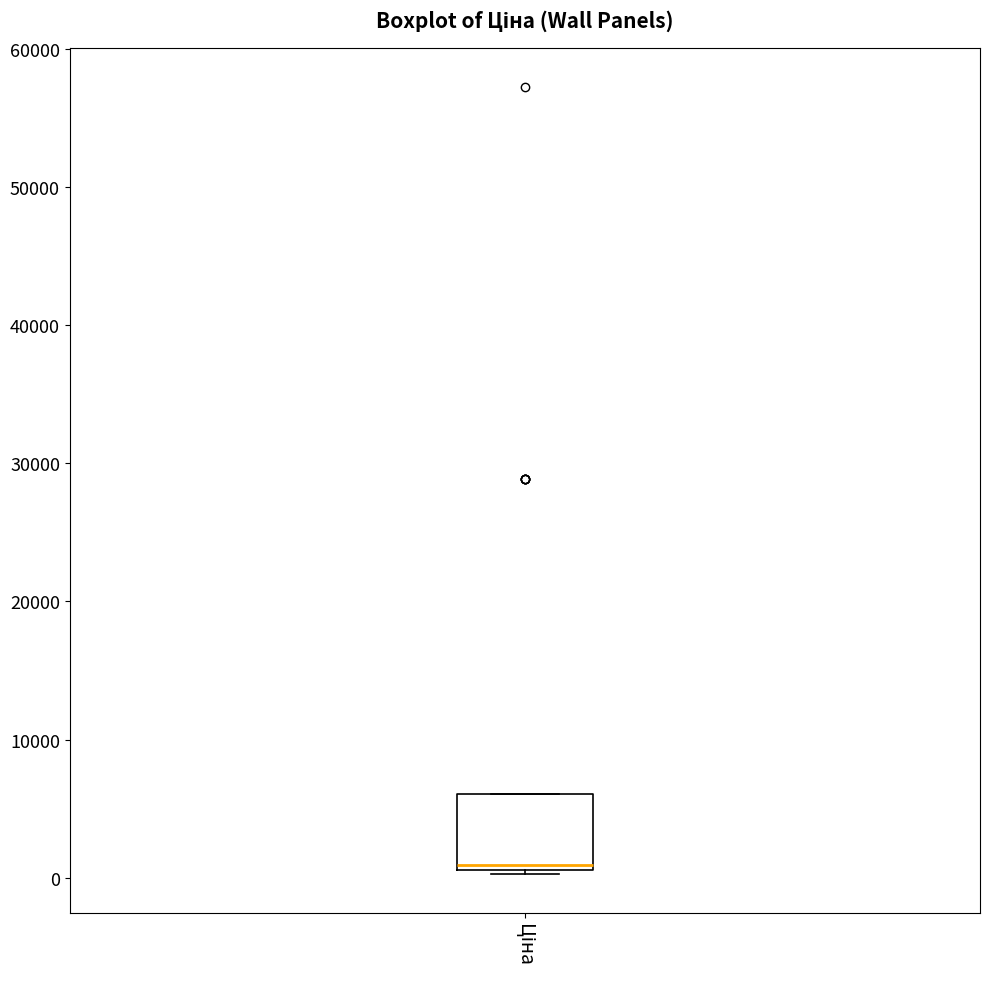

Read this box plot against the y-axis: the position of the median line, the range covered by the box, and the ends of both whiskers. The values are not printed on the chart, so give them approximately, as read against the axis.

median 1000 (just above the box's lower edge), box 1000 to 6000, whiskers 0 to 6000